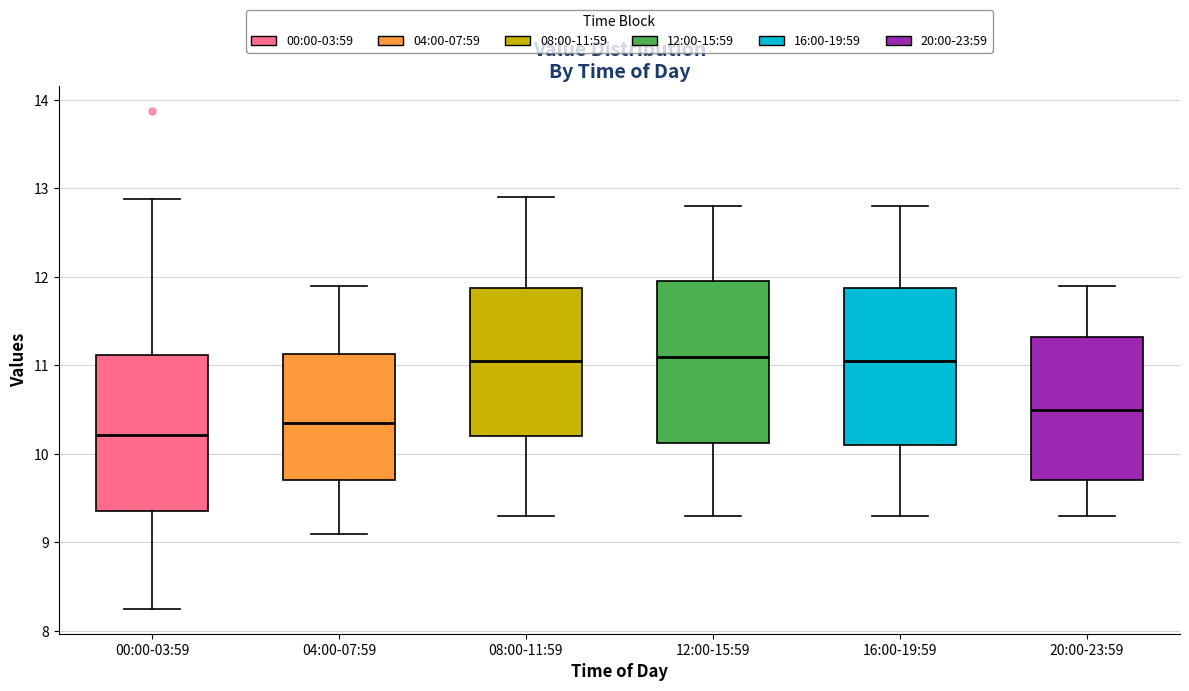

Reading left to right, transcribe this box plot: for each box, give where its median line is, the range the box spans, and where its two whiskers end, as read against the y-axis. The values are not printed on the chart, so give them approximately, as read against the axis.

00:00-03:59: median 10.2, box 9.4 to 11.1, whiskers 8.3 to 12.9
04:00-07:59: median 10.4, box 9.7 to 11.1, whiskers 9.1 to 11.9
08:00-11:59: median 11.1, box 10.2 to 11.9, whiskers 9.3 to 12.9
12:00-15:59: median 11.1, box 10.1 to 12.0, whiskers 9.3 to 12.8
16:00-19:59: median 11.1, box 10.1 to 11.9, whiskers 9.3 to 12.8
20:00-23:59: median 10.5, box 9.7 to 11.3, whiskers 9.3 to 11.9